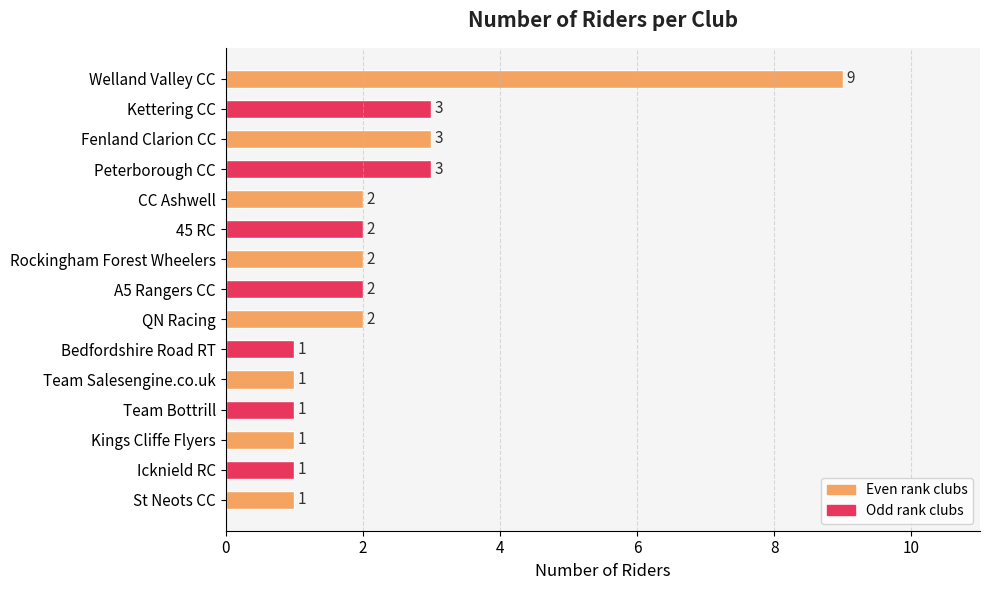

What is the difference between the maximum and minimum values?

8